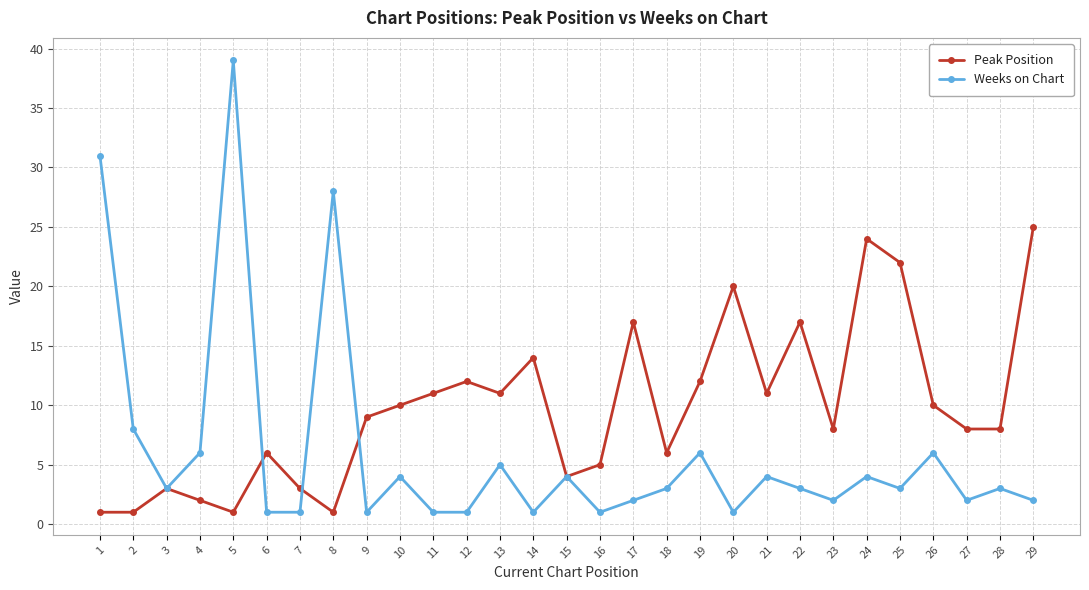

List the series in order of their overall mean, lowest first.

Weeks on Chart, Peak Position